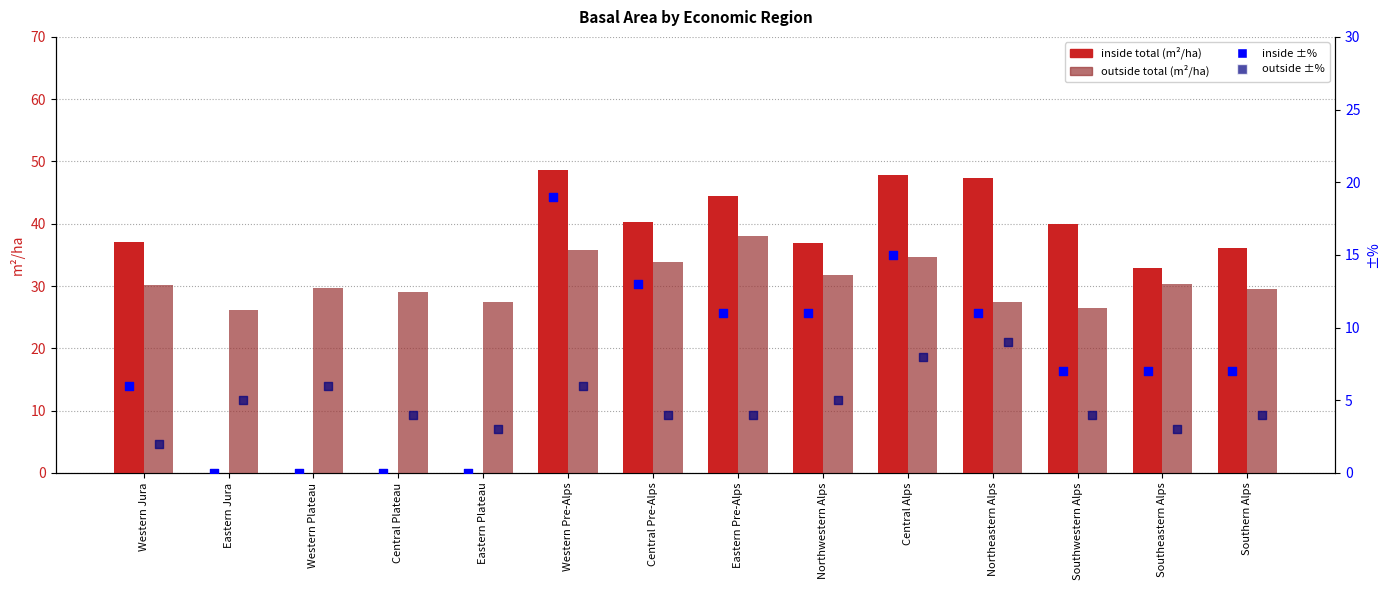

Which series reaches the maximum Y coordinate?

inside total